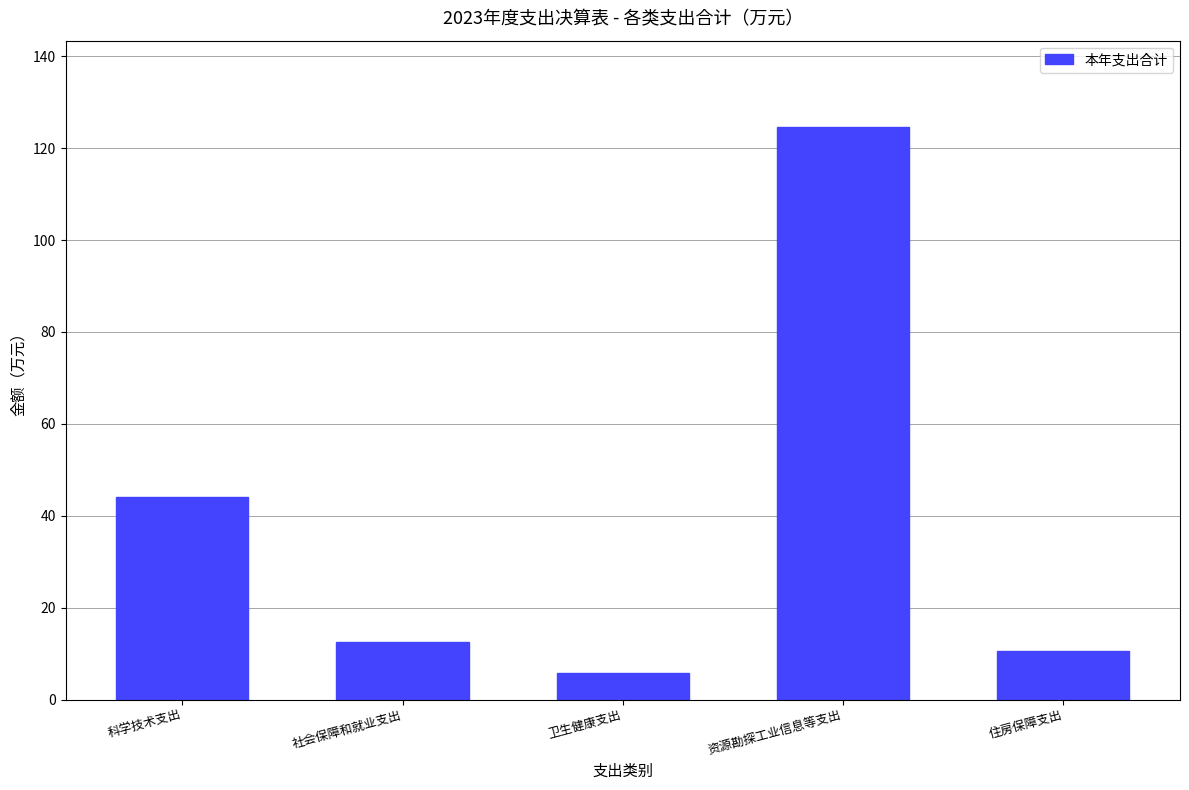

What is the greatest value displayed?

124.7